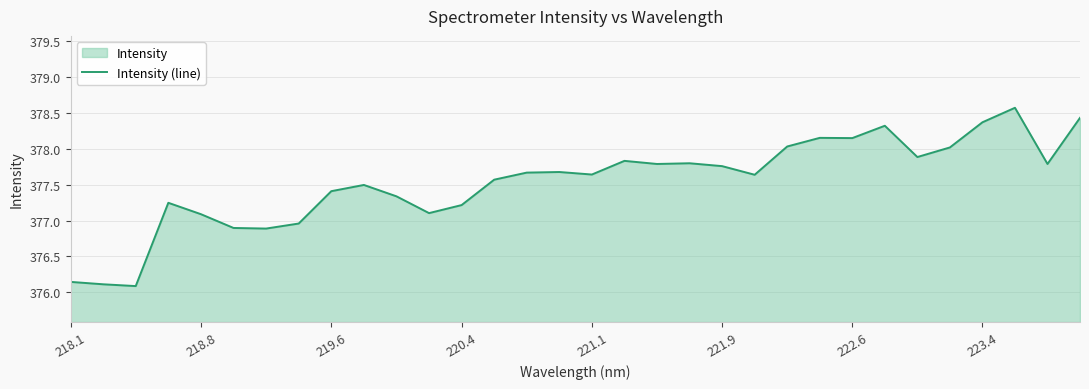

What is the greatest value displayed?

378.6